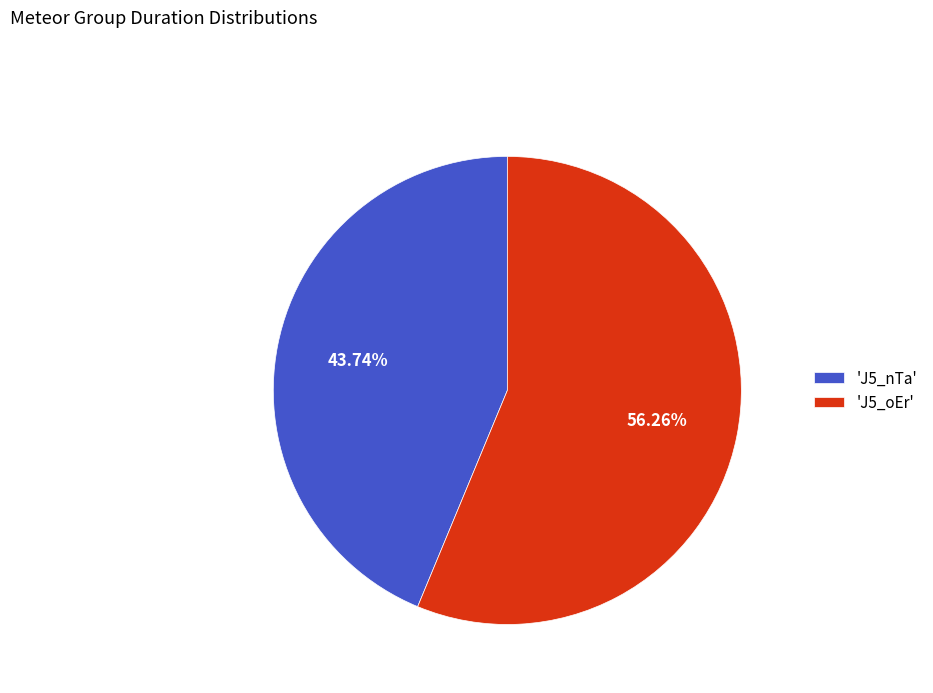

How many segments does this pie chart have?

2